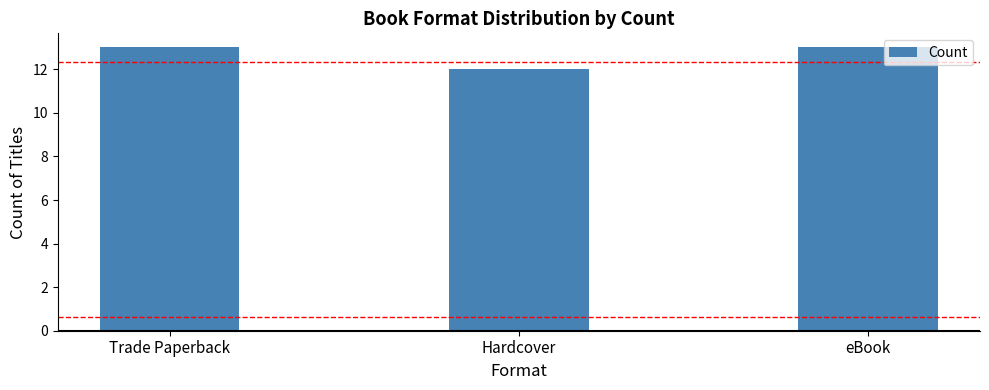

How many data points are less than 13?

1